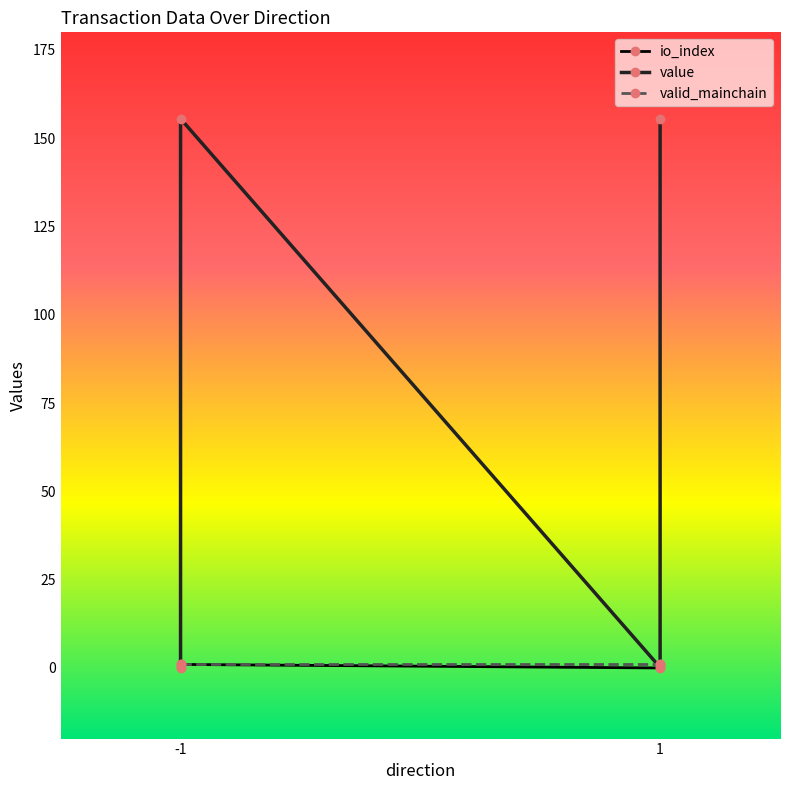

True or false: valid_mainchain and io_index cross at least once.

False